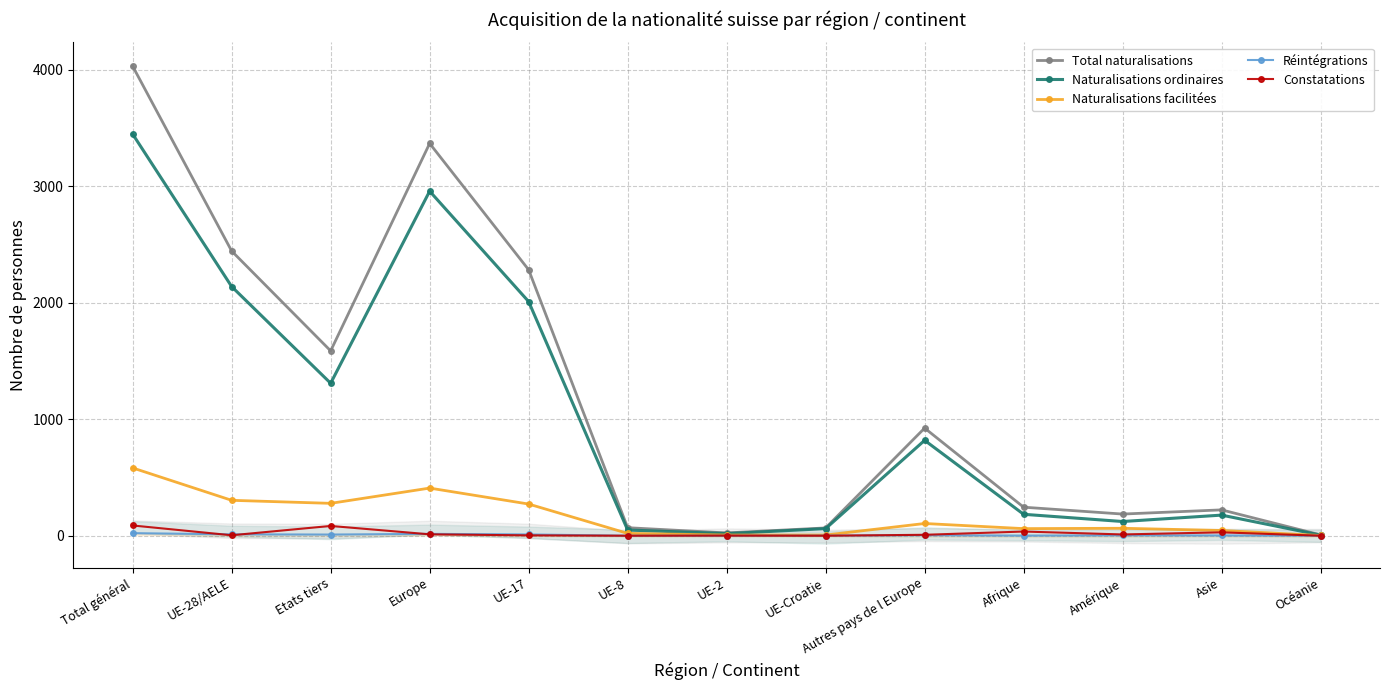

The Constatations series shows 8 at Autres pays de l Europe. True or false?

True